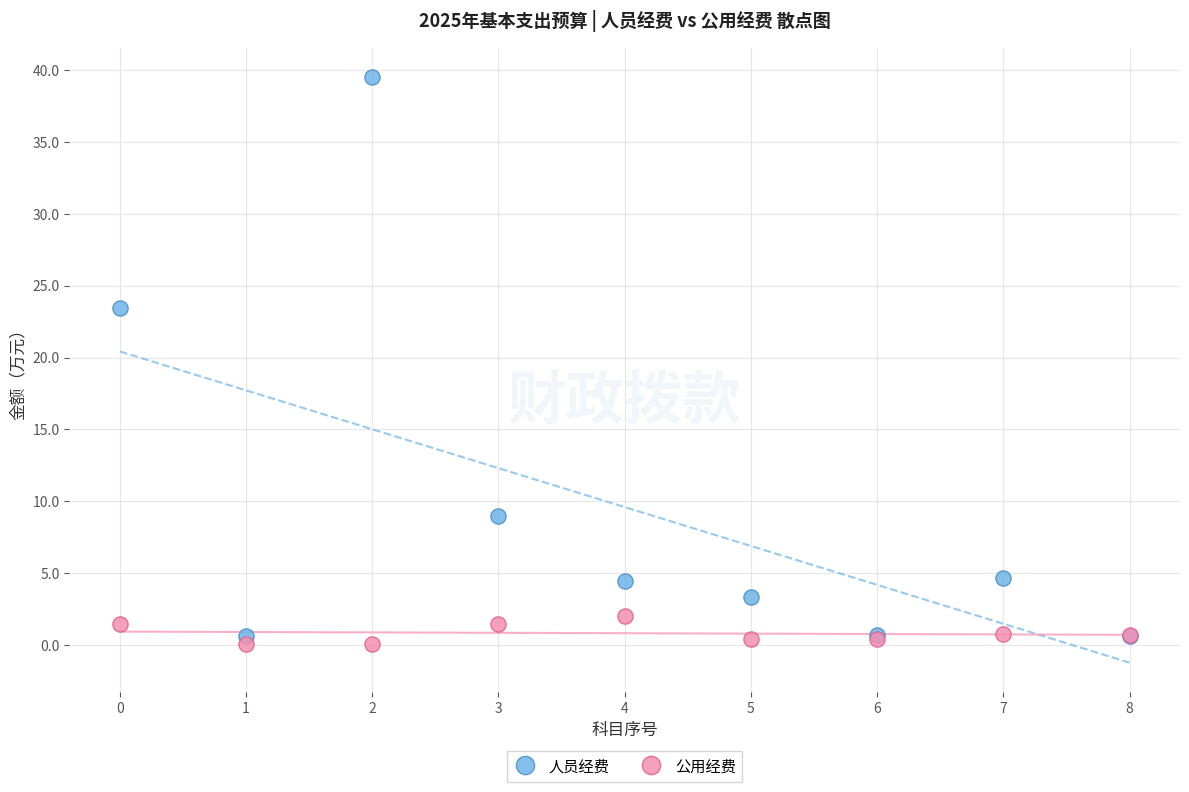

In the 人员经费 series, what Y value is closest to 20?

23.5